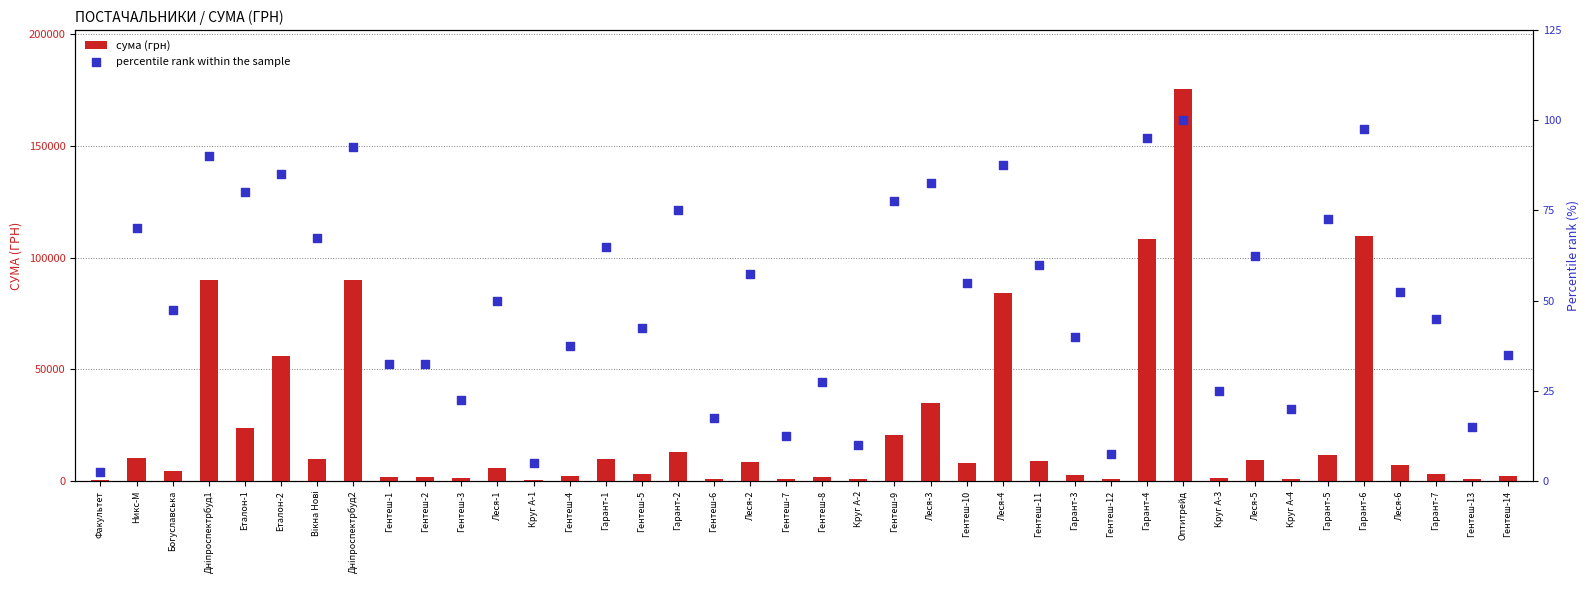

Which series has the largest total across all categories?

сума (грн)